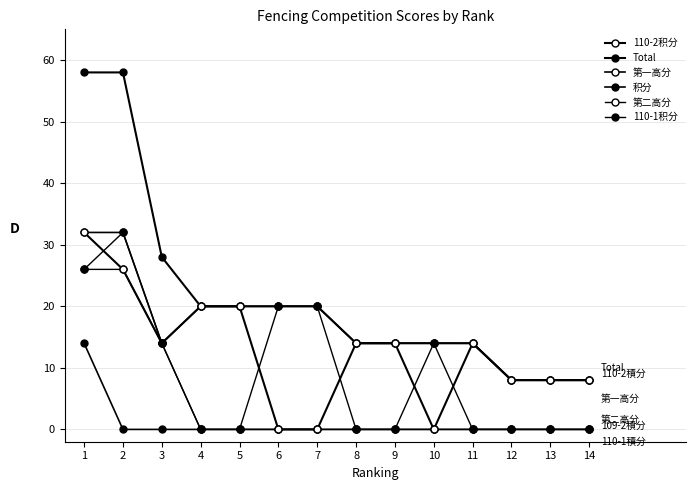

True or false: 110-2积分 and 第一高分 intersect in this chart.

False